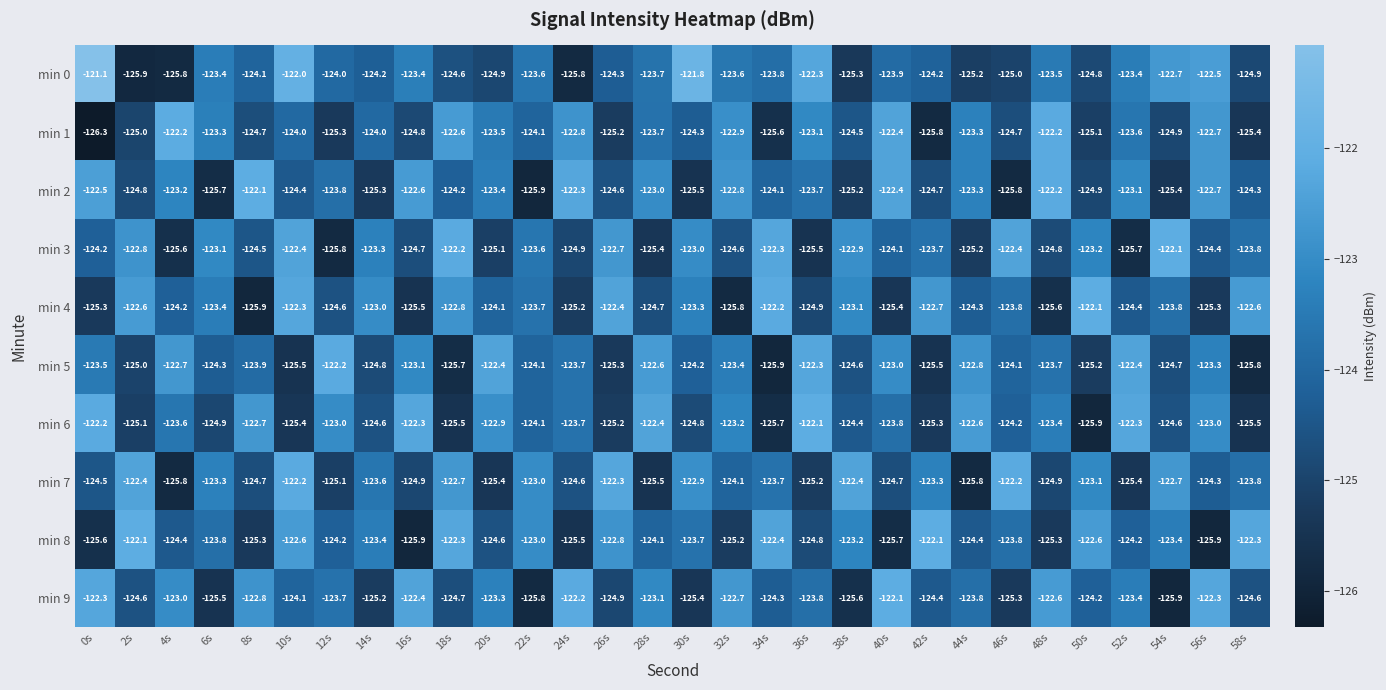

At which category does the chart reach its minimum across all series?

0s